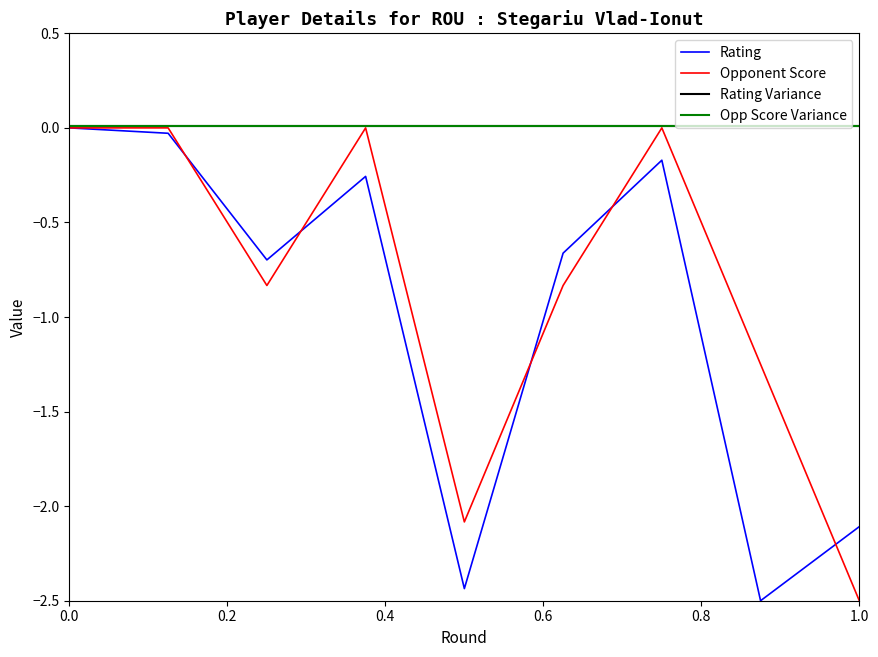

Is it true that Rating equals 1.6 at 0.0?

False